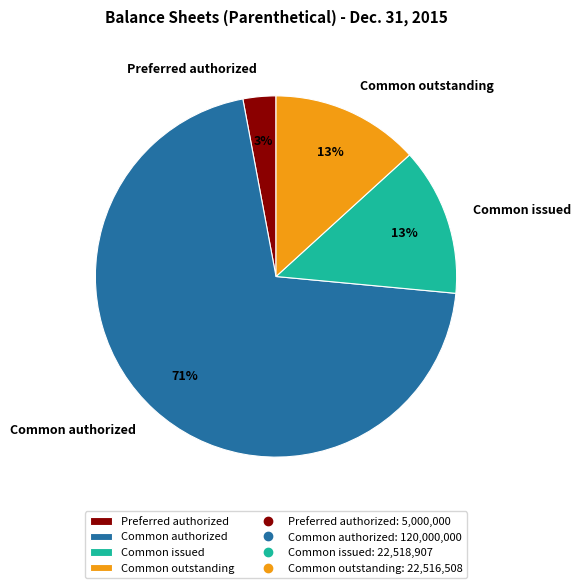

To the nearest percent, what is the difference between the largest and smallest slice percentages?

68%